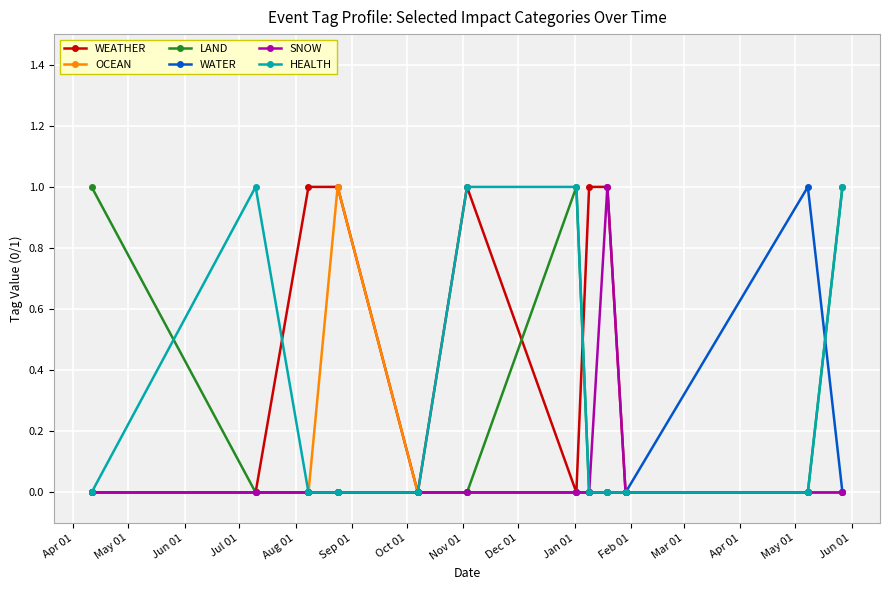

Which series has the largest total across all categories?

WEATHER